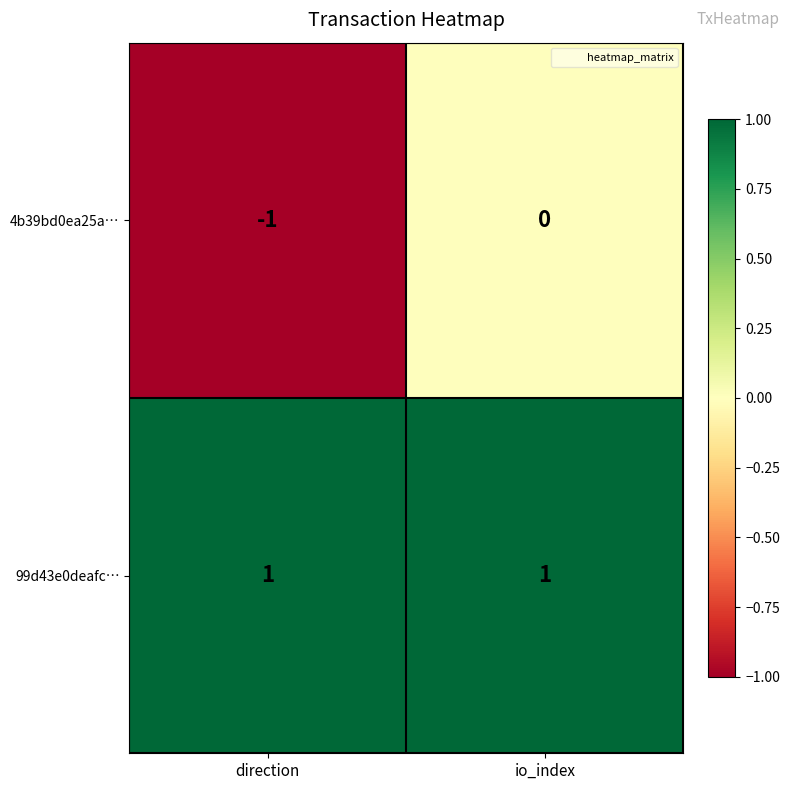

How many series are shown in this chart?

2